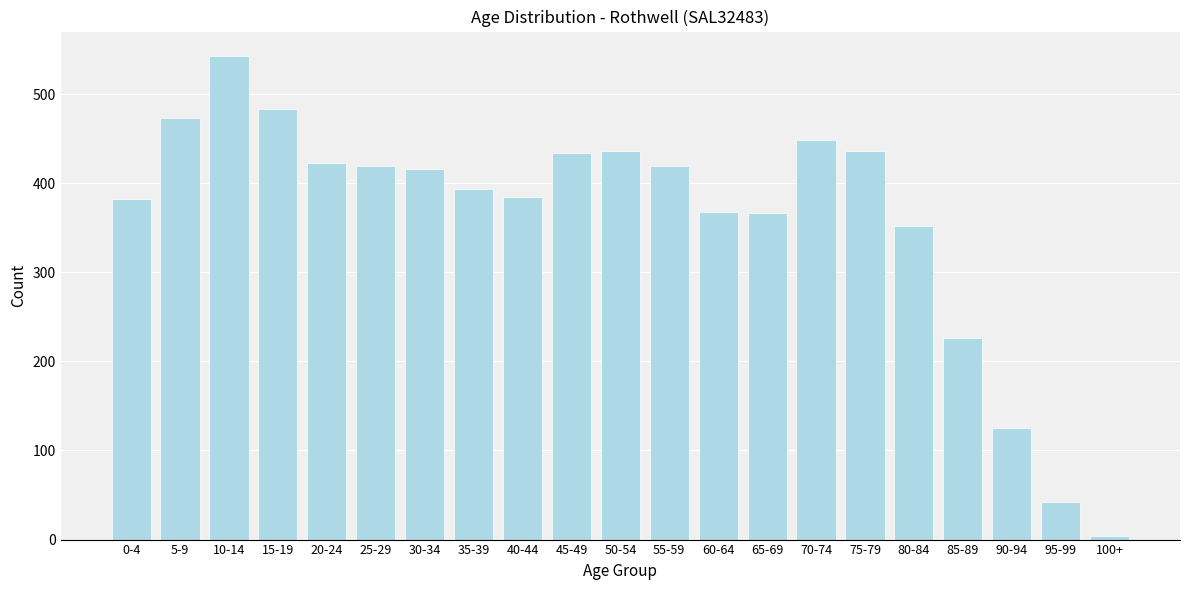

At which label is the value closest to 273?

85-89